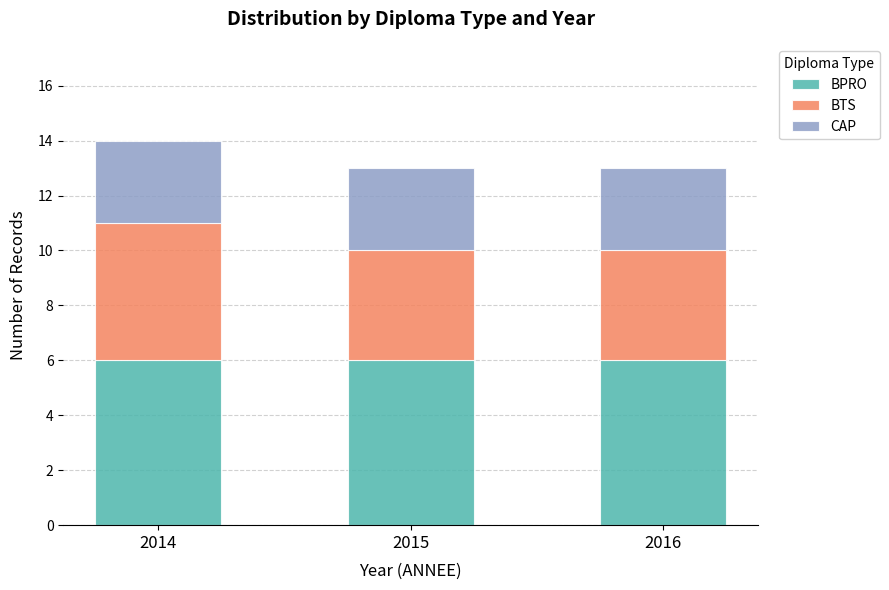

What are all the series names shown in the legend?

BPRO, BTS, CAP